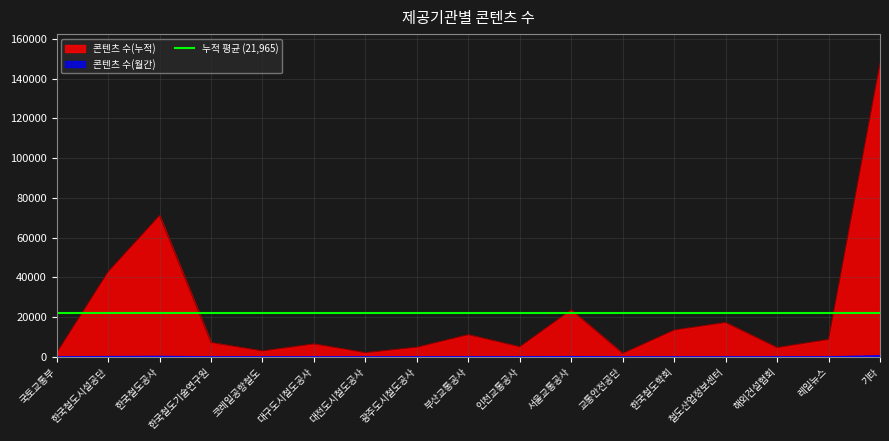

At which category is the sum across all series the highest?

기타